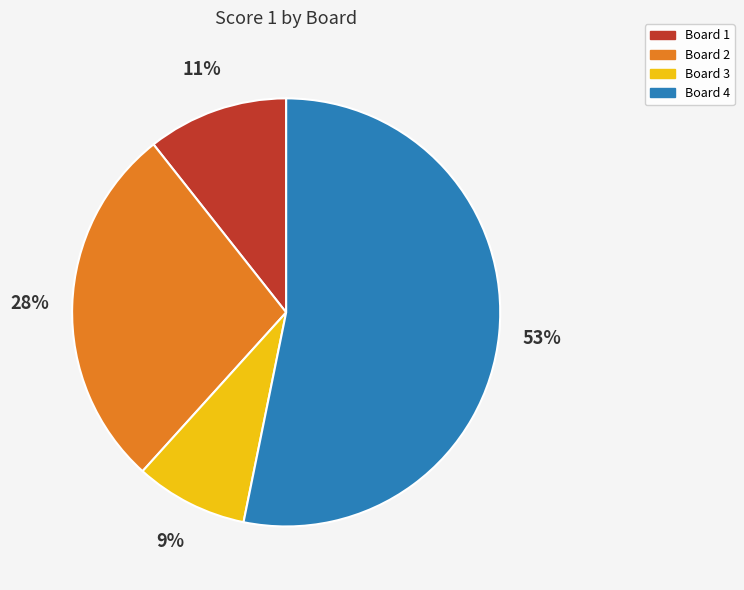

The Board 2 slice represents 28% of the pie. True or false?

True